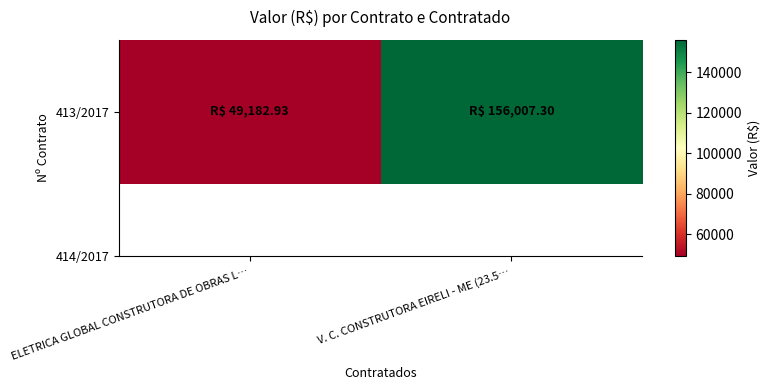

The value at V. C. CONSTRUTORA EIRELI - ME (23.5… is 156007.3. True or false?

True